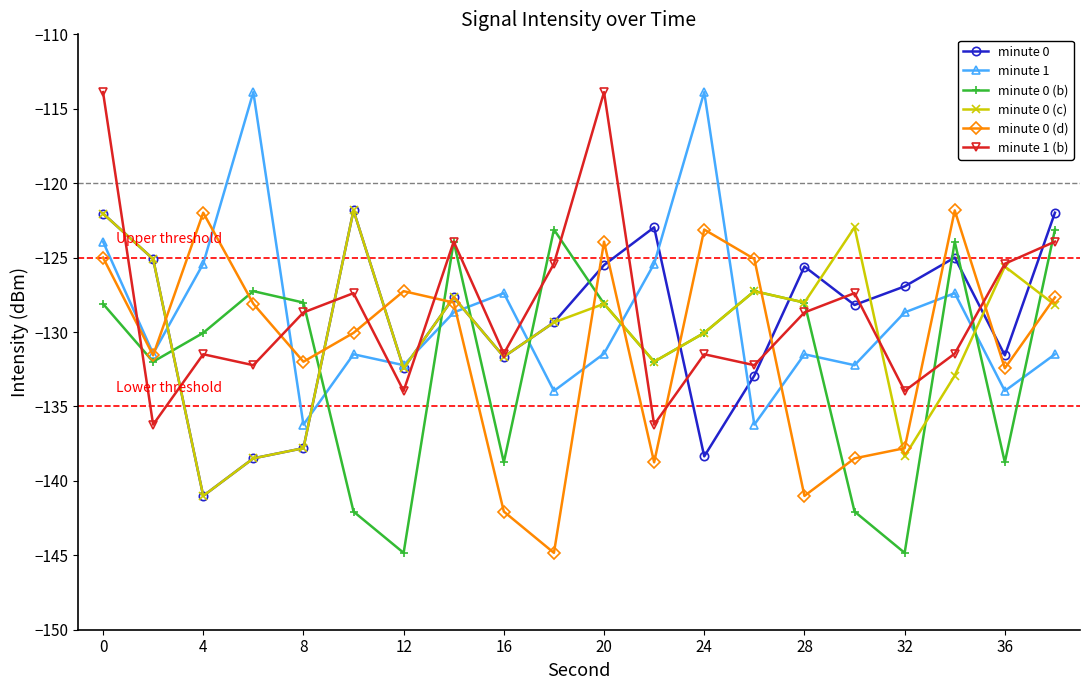

After their last crossing, which series has the higher values: minute 0 (c) or minute 0?

minute 0